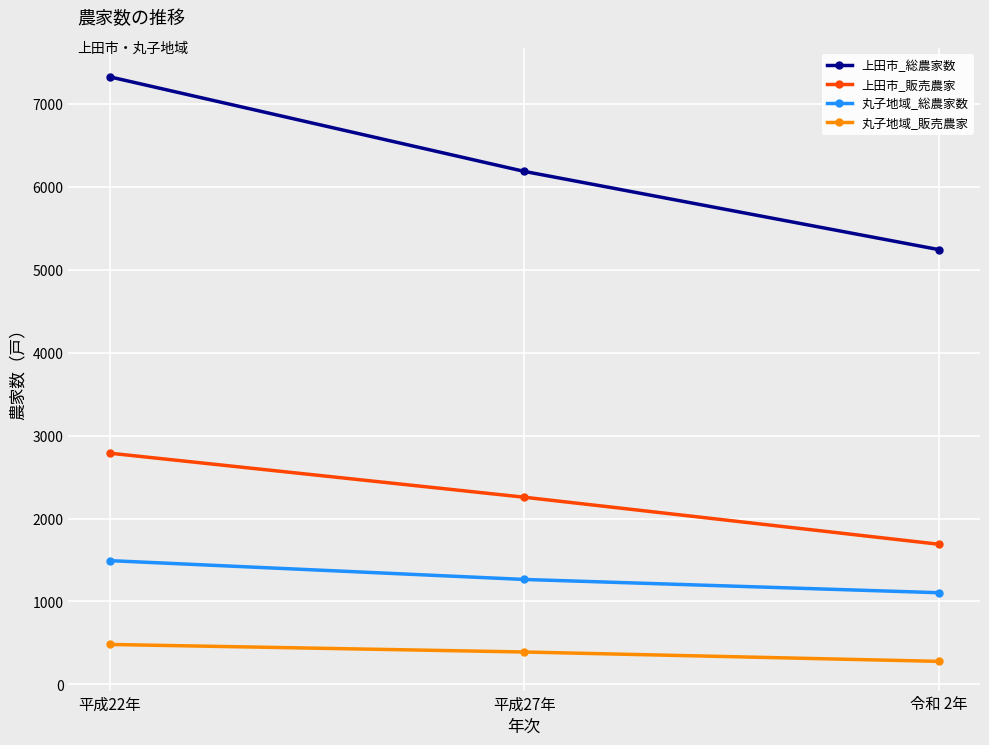

The value of 丸子地域_総農家数 at 平成22年 is 1492. True or false?

True